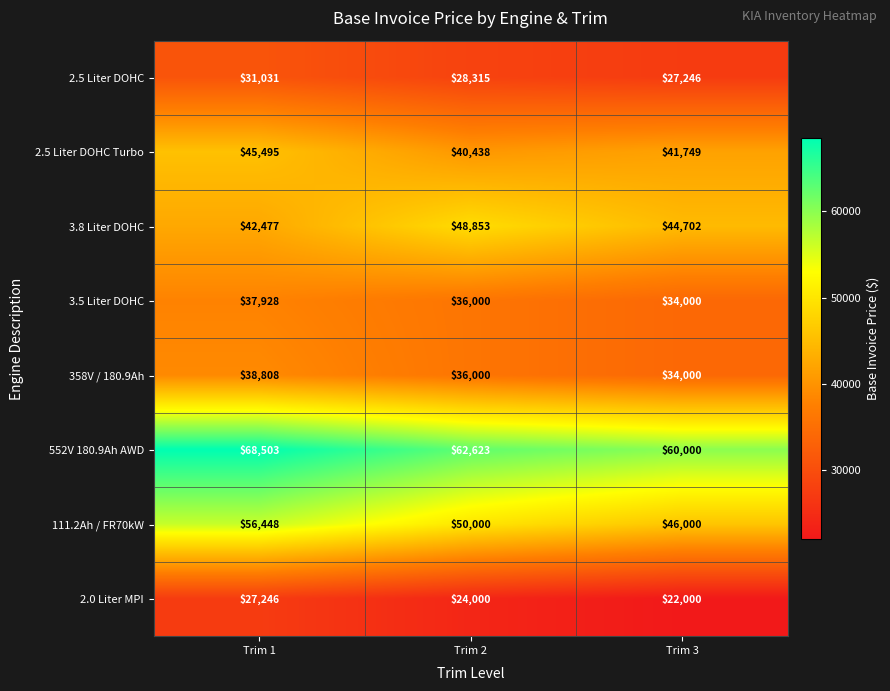

At Trim 1, list the series in order from largest to smallest.

552V 180.9Ah AWD, 111.2Ah / FR70kW, 2.5 Liter DOHC Turbo, 3.8 Liter DOHC, 358V / 180.9Ah, 3.5 Liter DOHC, 2.5 Liter DOHC, 2.0 Liter MPI